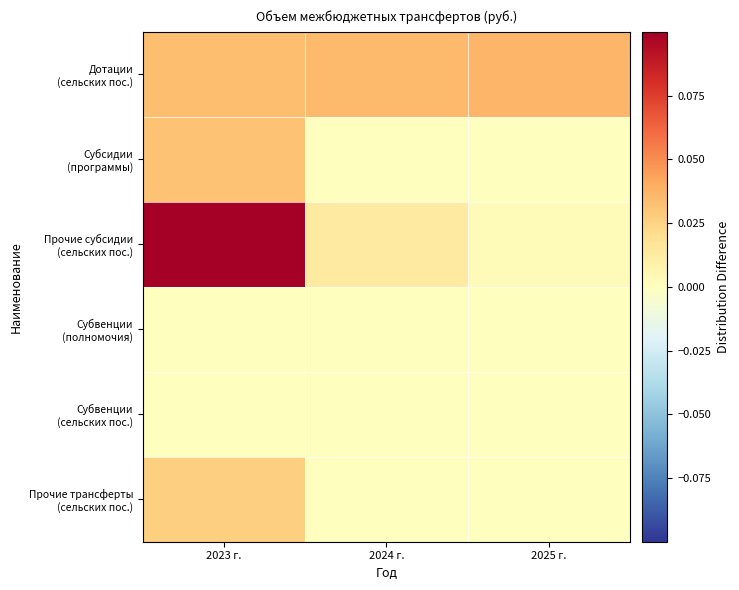

List the series in order of their peak value, lowest first.

Субвенции (полномочия), Субвенции (сельских пос.), Прочие трансферты (сельских пос.), Субсидии (программы), Дотации (сельских пос.), Прочие субсидии (сельских пос.)